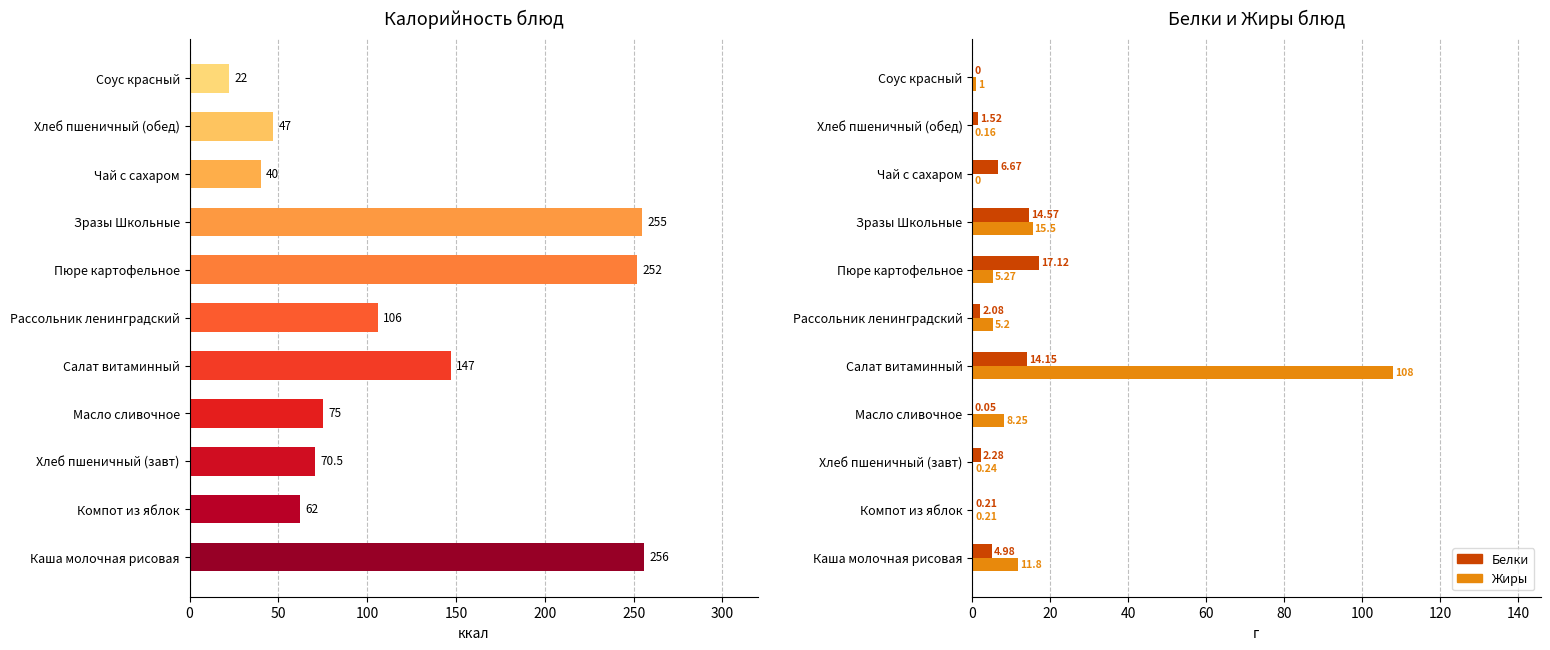

Between Соус красный and Компот из яблок, which is larger?

Компот из яблок